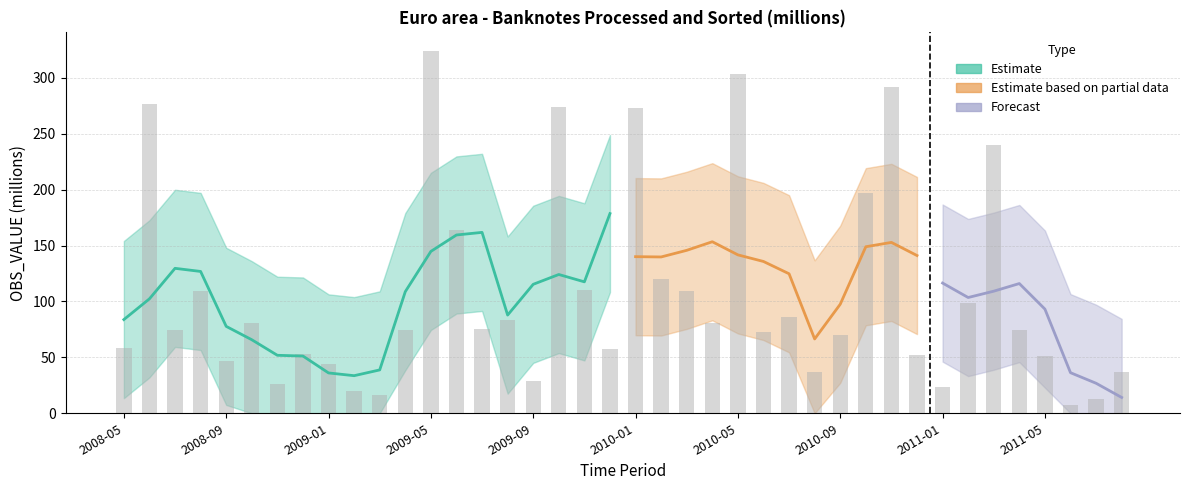

What position from the left is 2010-02?

22